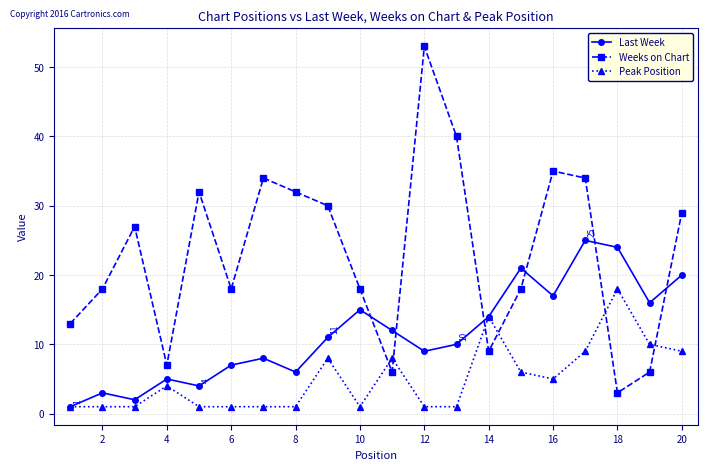

What is the difference between the maximum and minimum values in the Weeks on Chart series?

50